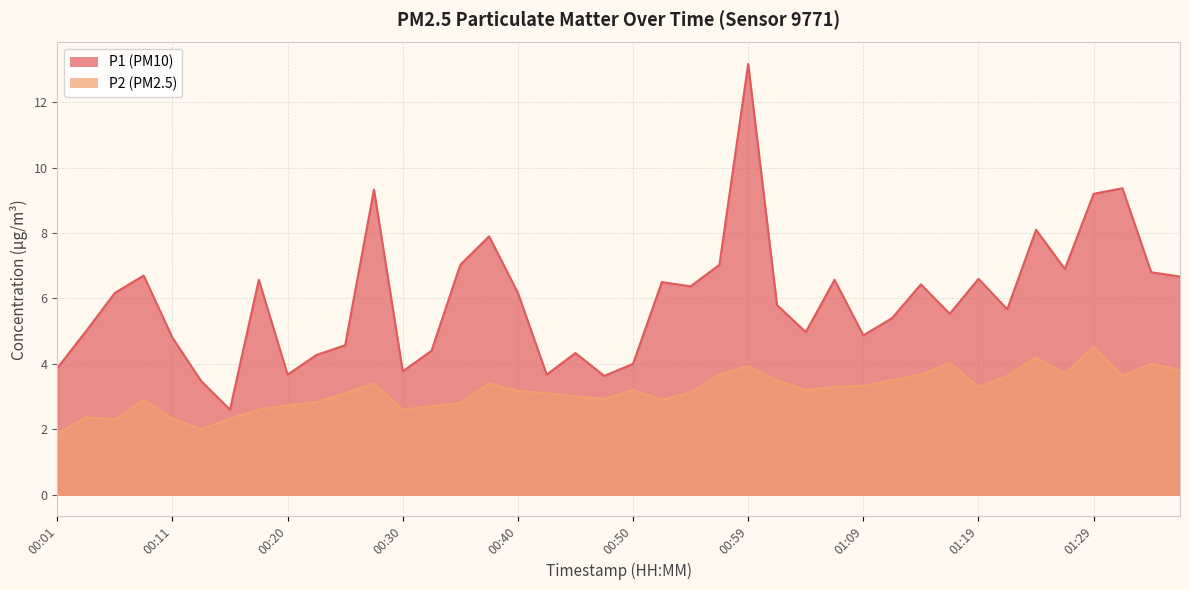

Reading right to left, what are all the values shown in this chart?

P1: 6.7	6.8	9.4	9.2	6.9	8.1	5.7	6.6	5.5	6.4	5.4	4.9	6.6	5.0	5.8	13.2	7.0	6.4	6.5	4.0	3.6	4.3	3.7	6.2	7.9	7.0	4.4	3.8	9.3	4.6	4.3	3.7	6.6	2.6	3.5	4.8	6.7	6.2	5.0	3.9
P2: 3.8	4.0	3.6	4.5	3.7	4.2	3.6	3.3	4.0	3.7	3.5	3.3	3.3	3.2	3.5	3.9	3.7	3.1	2.9	3.2	2.9	3.0	3.1	3.2	3.4	2.8	2.7	2.6	3.4	3.1	2.8	2.7	2.6	2.3	2.0	2.3	2.9	2.3	2.4	1.9